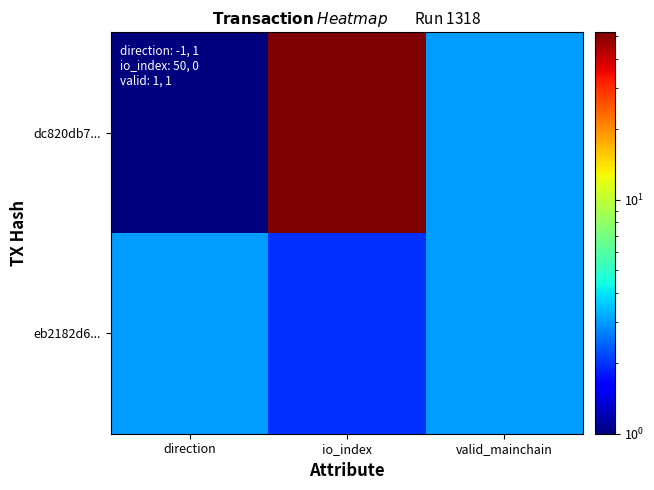

Reading right to left, extract all data points from this chart.

dc820db7...: valid_mainchain=3	io_index=52	direction=1
eb2182d6...: valid_mainchain=3	io_index=2	direction=3